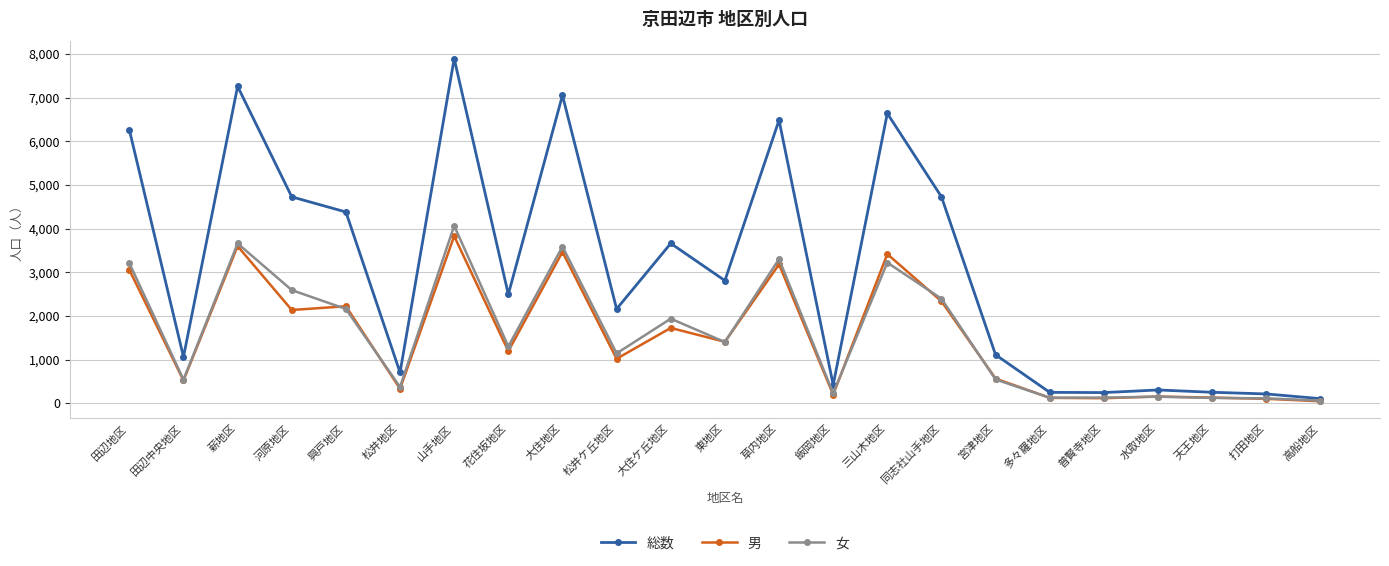

Which series has the largest range (max minus min)?

総数